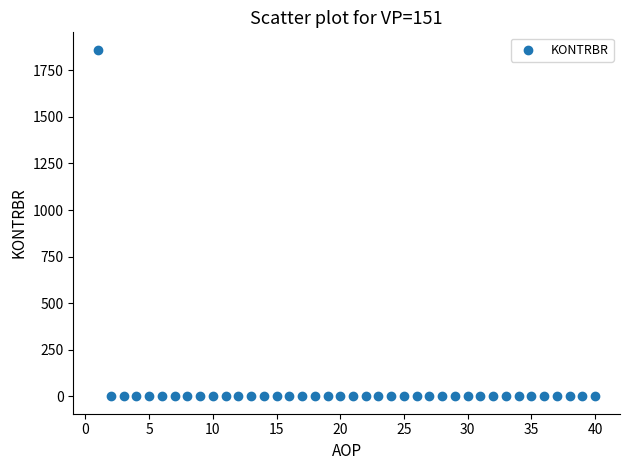

What is the range of Y values (max minus min)?

1860.6